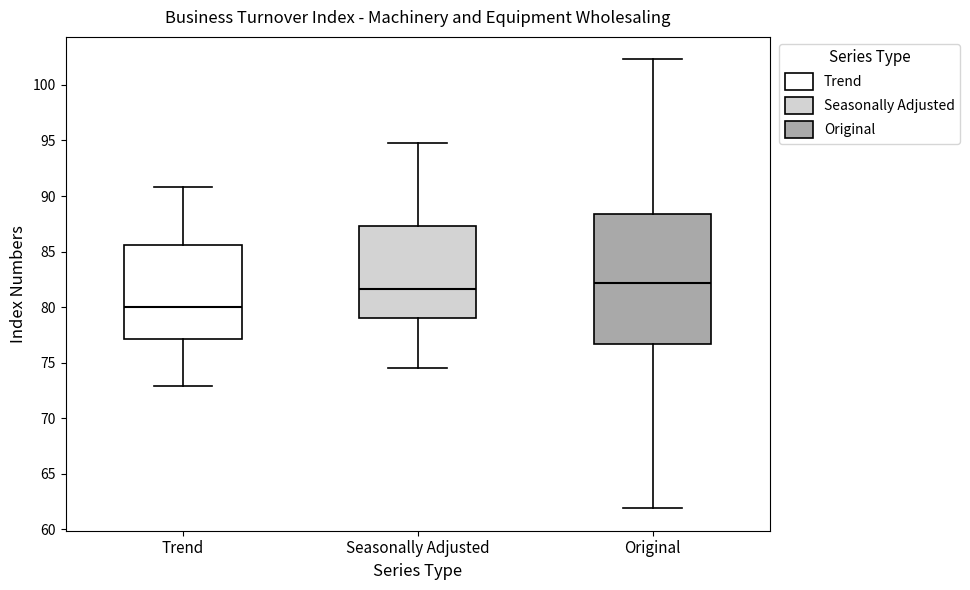

Which box is the tallest, from its lower edge to its upper edge?

Original